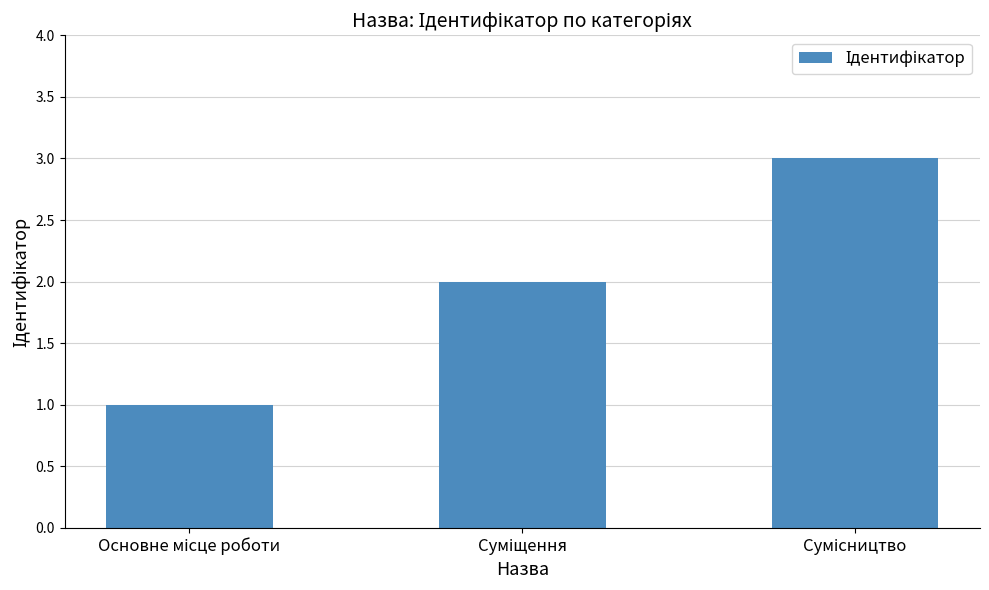

How many values are between 1 and 3?

3